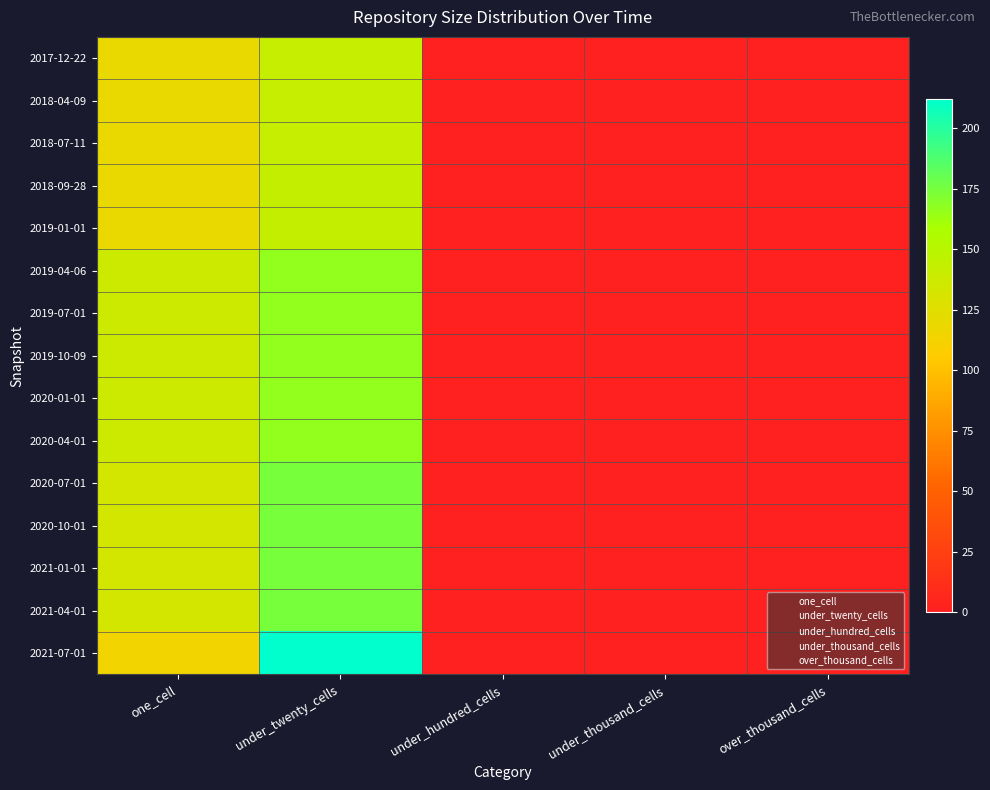

How many values in 2018-09-28 are above zero?

2